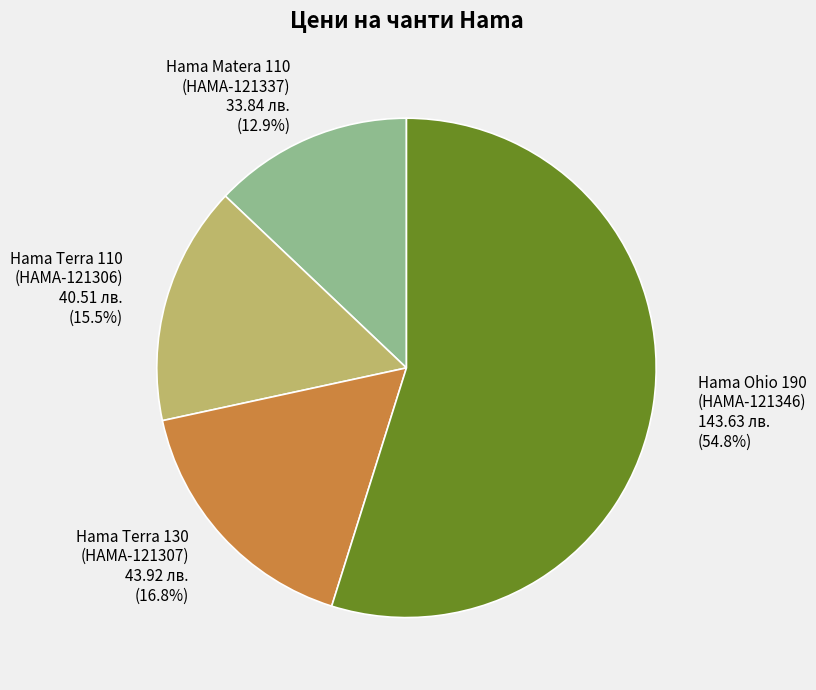

How many slices are in this pie chart?

4